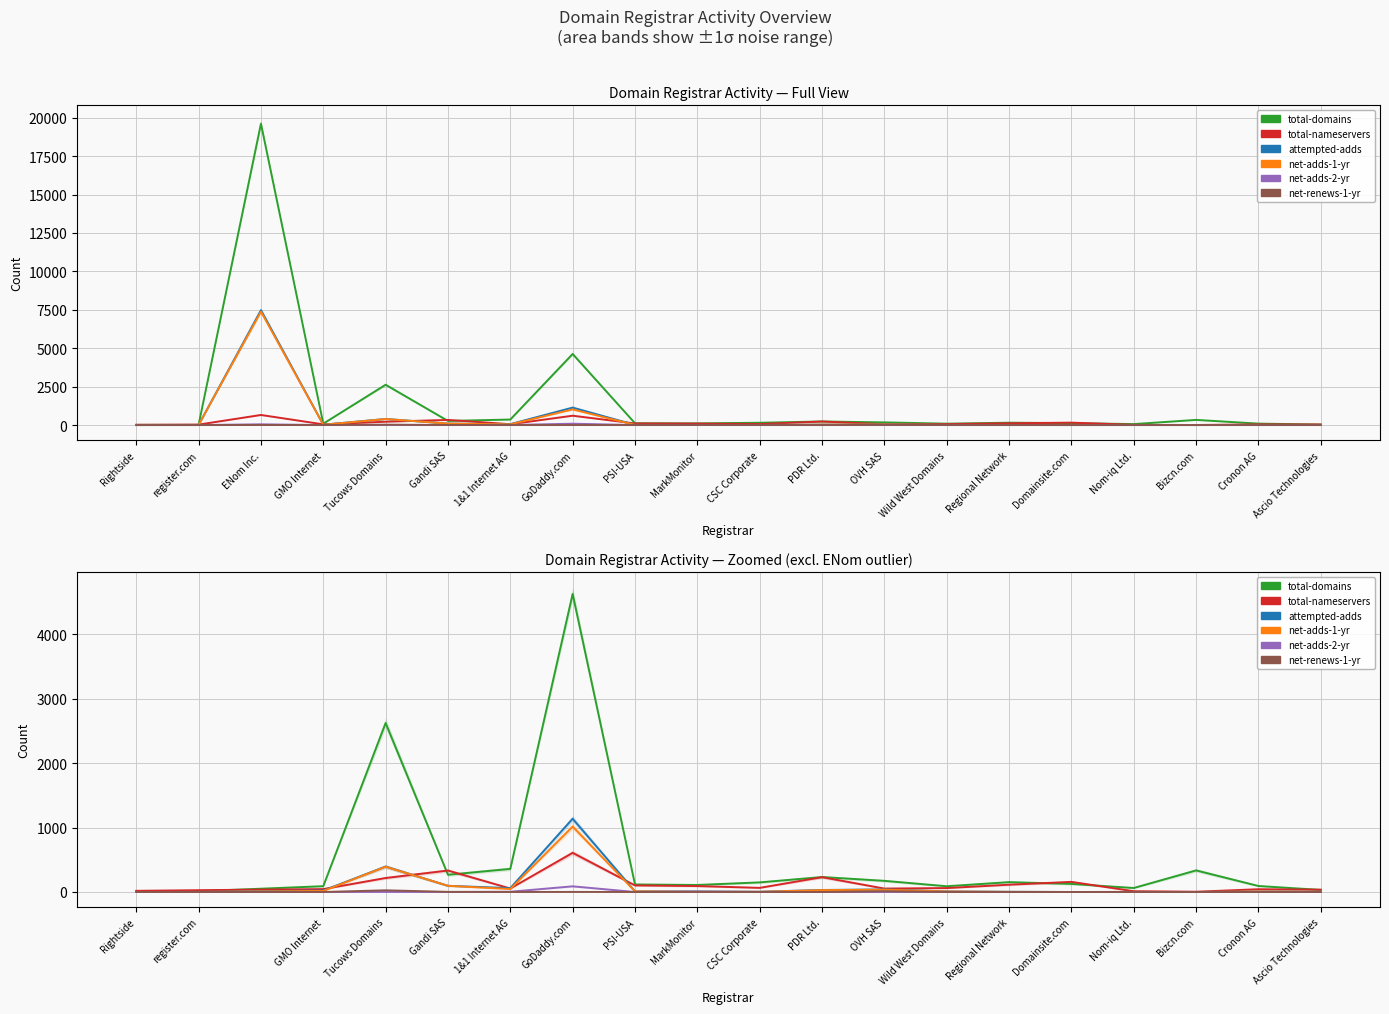

List the series in order of their peak value, lowest first.

net-renews-1-yr, net-adds-2-yr, total-nameservers, net-adds-1-yr, attempted-adds, total-domains